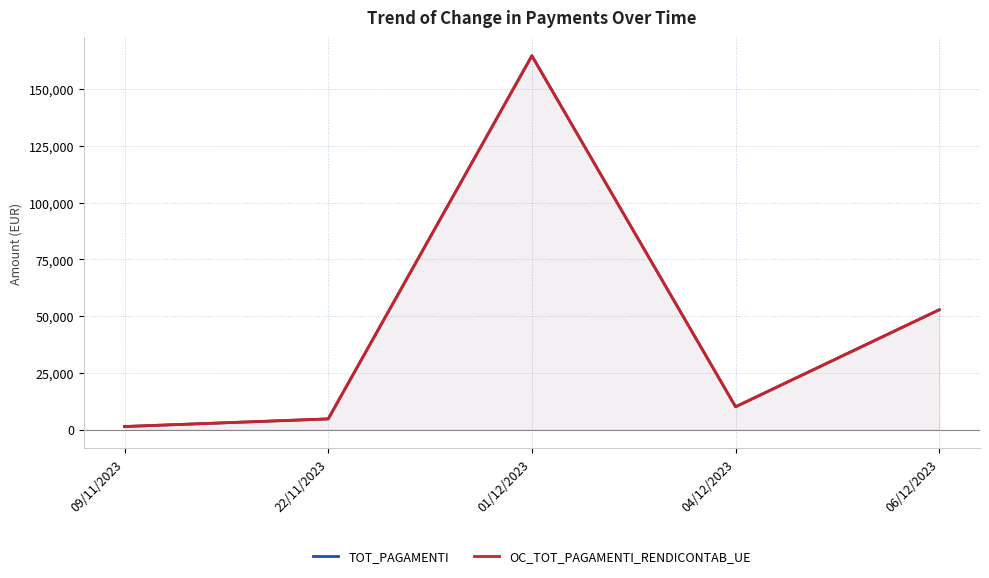

What is the average value of the OC_TOT_PAGAMENTI_RENDICONTAB_UE series?

46742.6